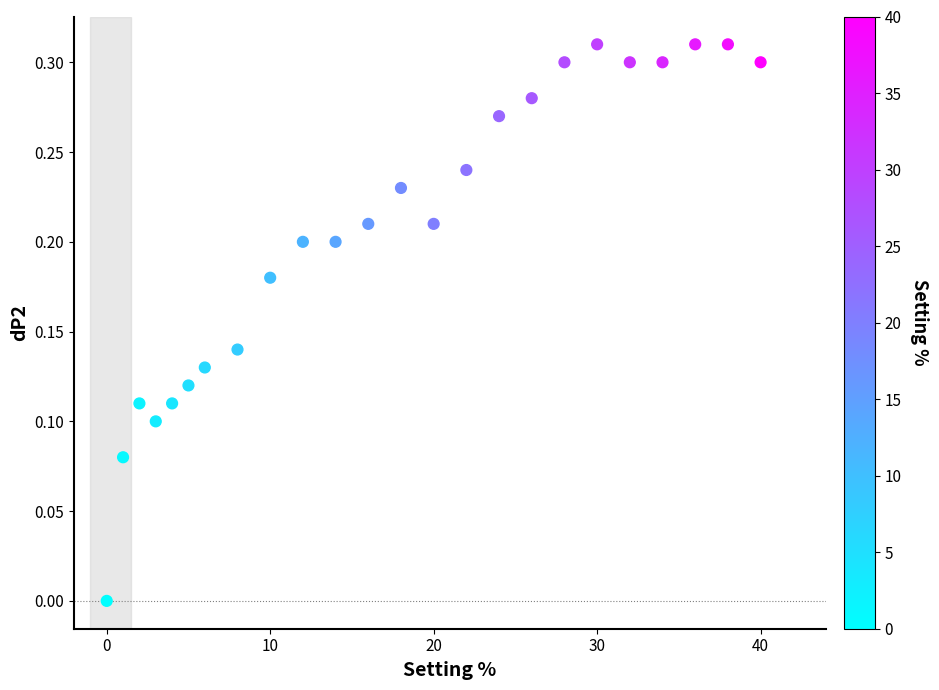

What is the range of X values (max minus min)?

40.0